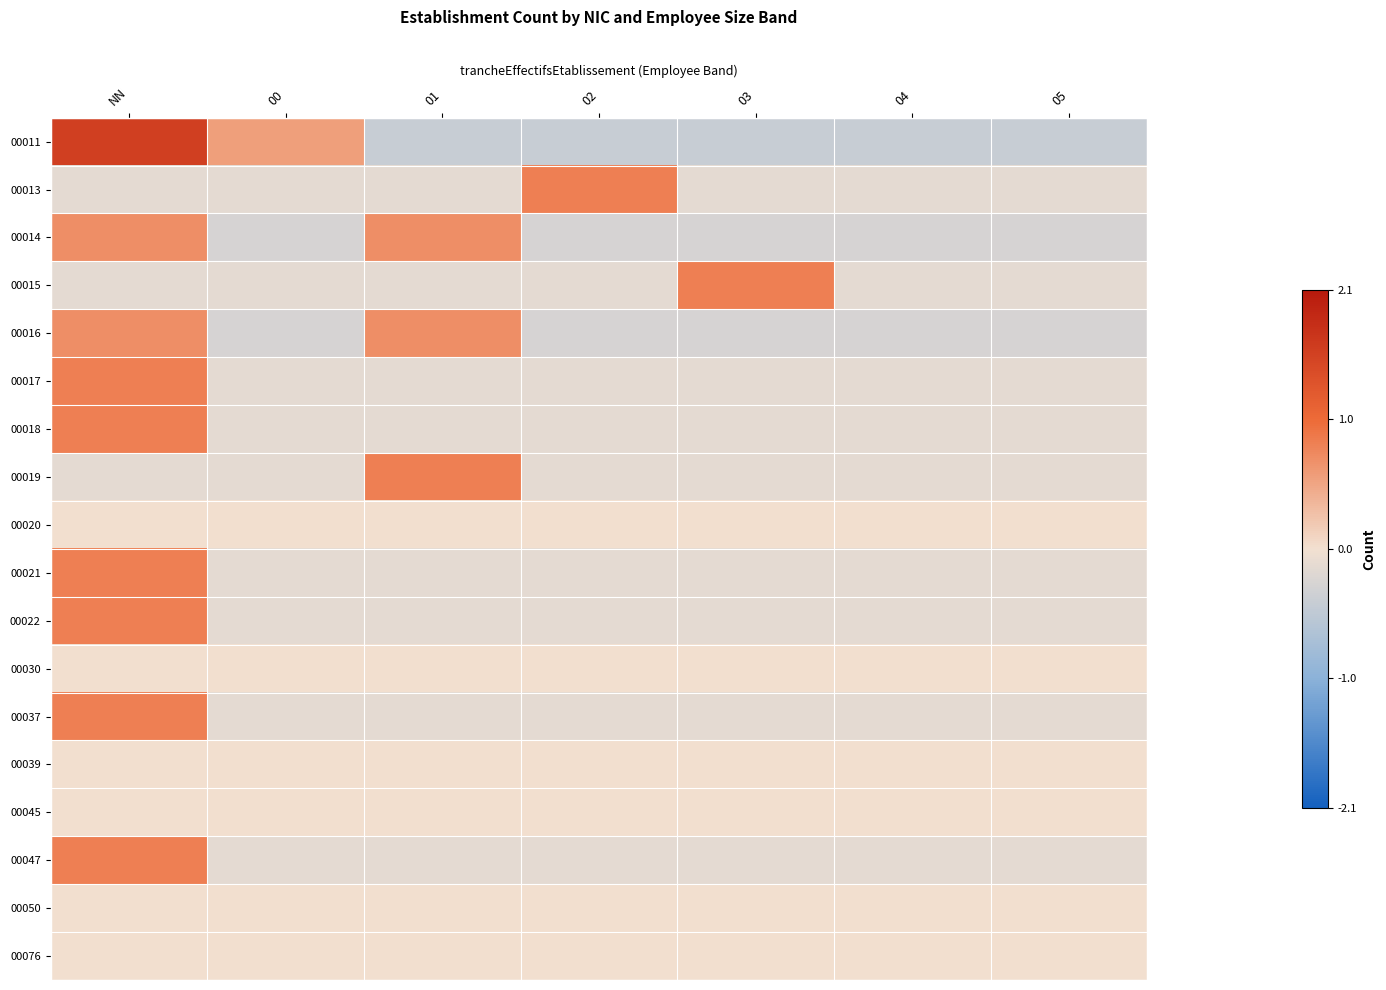

At NN, list the series in order from smallest to largest.

00013, 00015, 00019, 00020, 00030, 00039, 00045, 00050, 00076, 00014, 00016, 00017, 00018, 00021, 00022, 00037, 00047, 00011